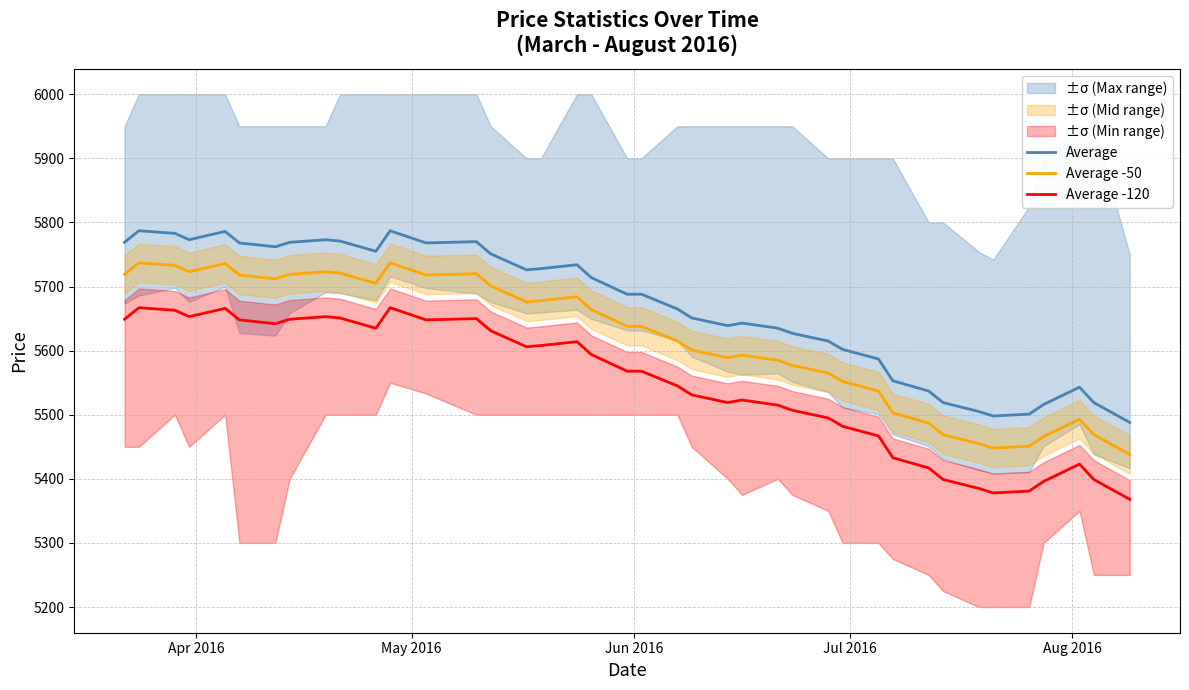

True or false: Average -120 and Average intersect in this chart.

False